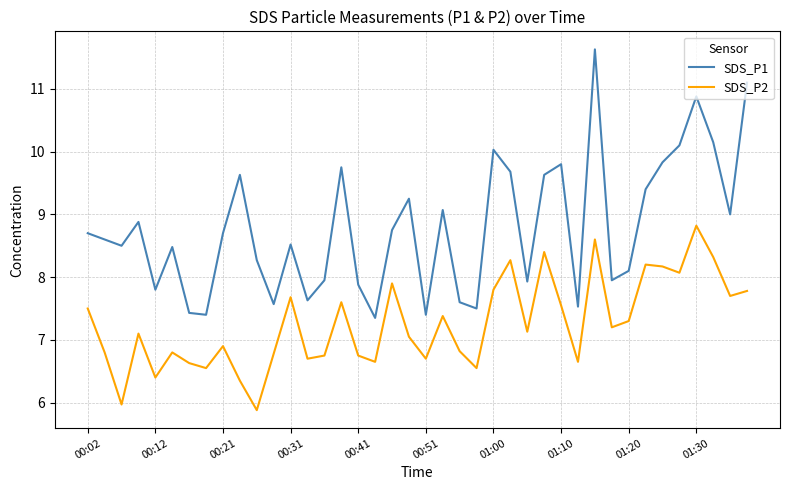

What is the difference between the maximum and minimum values in the SDS_P1 series?

4.3